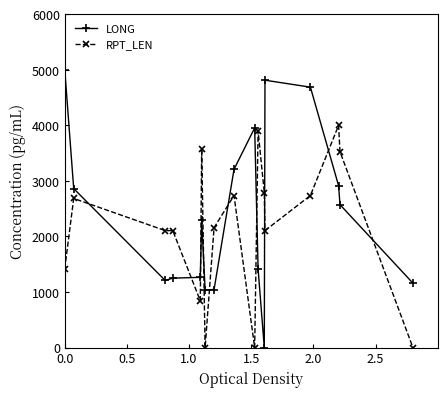

True or false: LONG and RPT_LEN cross at least once.

True